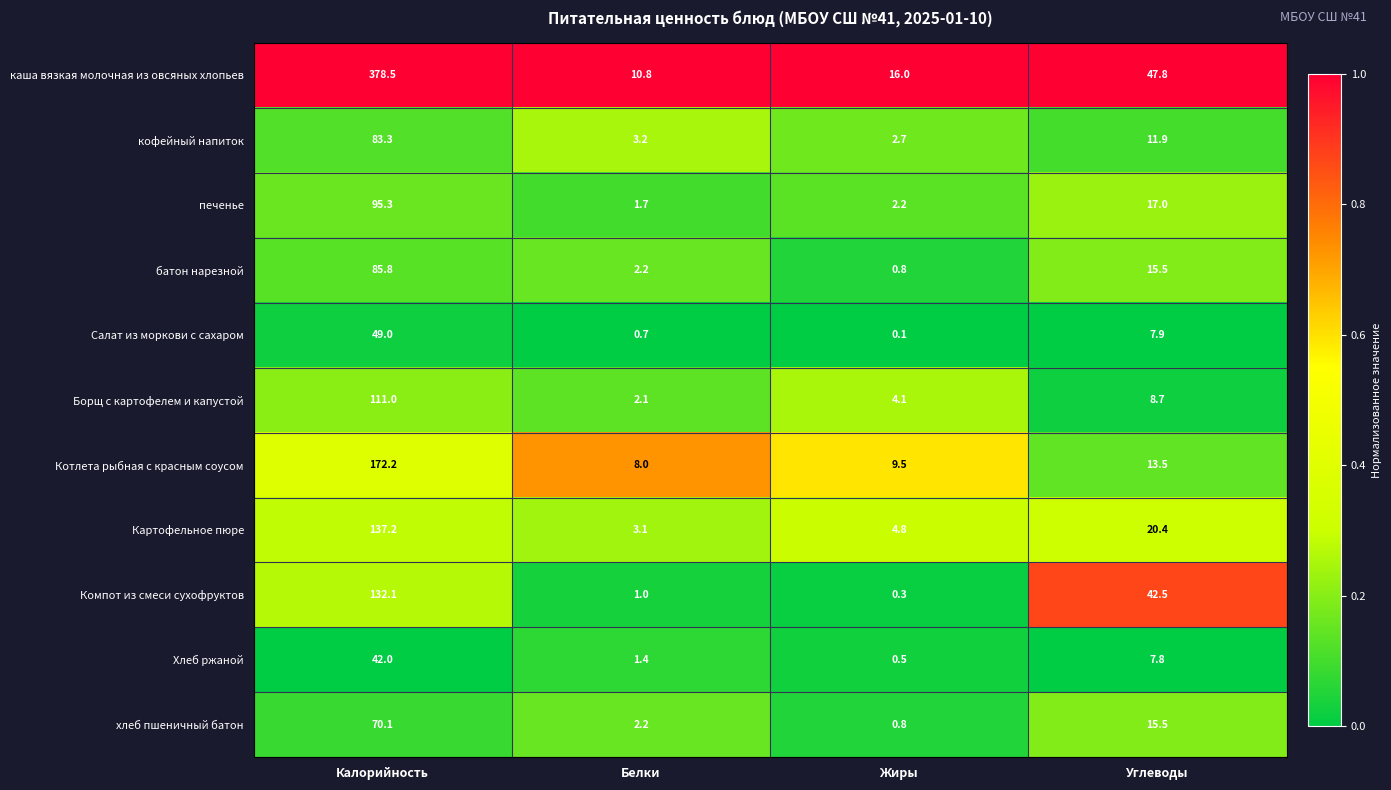

What is the total value across all series at Калорийность?

1356.5